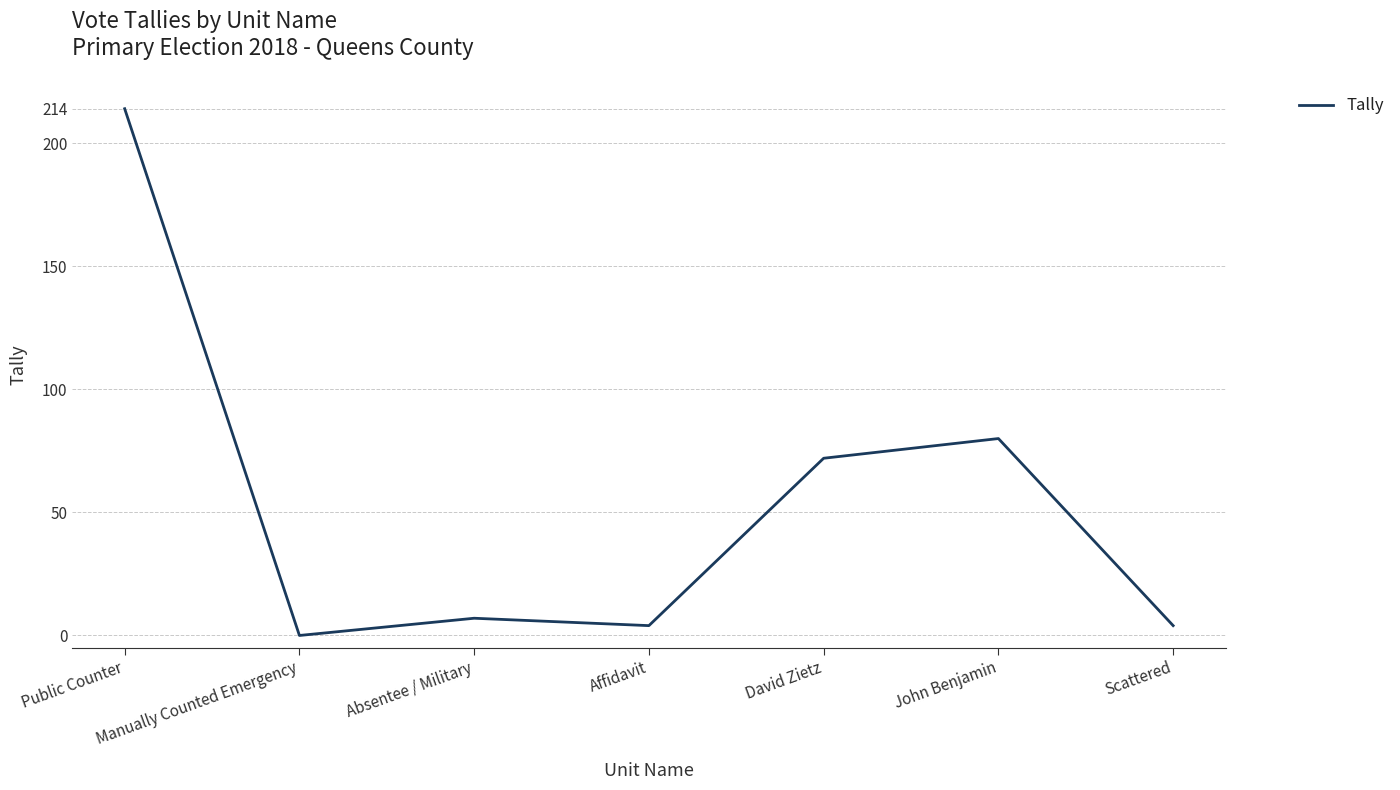

What position from the right is Public Counter?

7